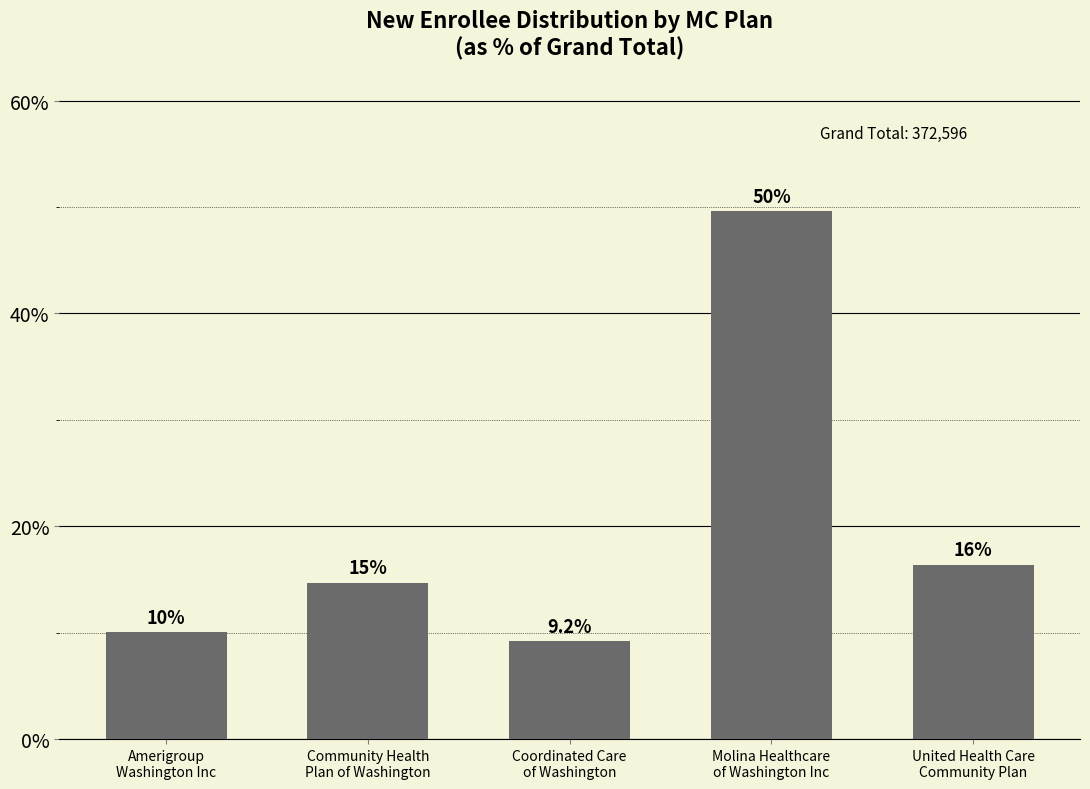

What is the label of the 4th bar from the right?

Community Health
Plan of Washington